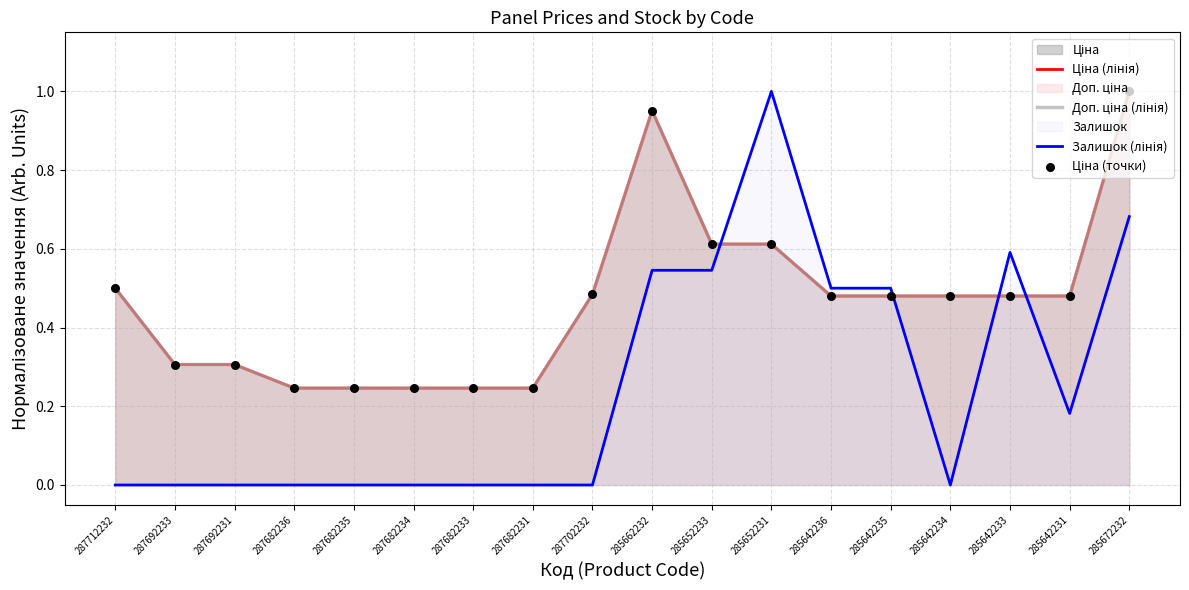

Which series reaches the maximum Y coordinate?

Ціна (лінія)